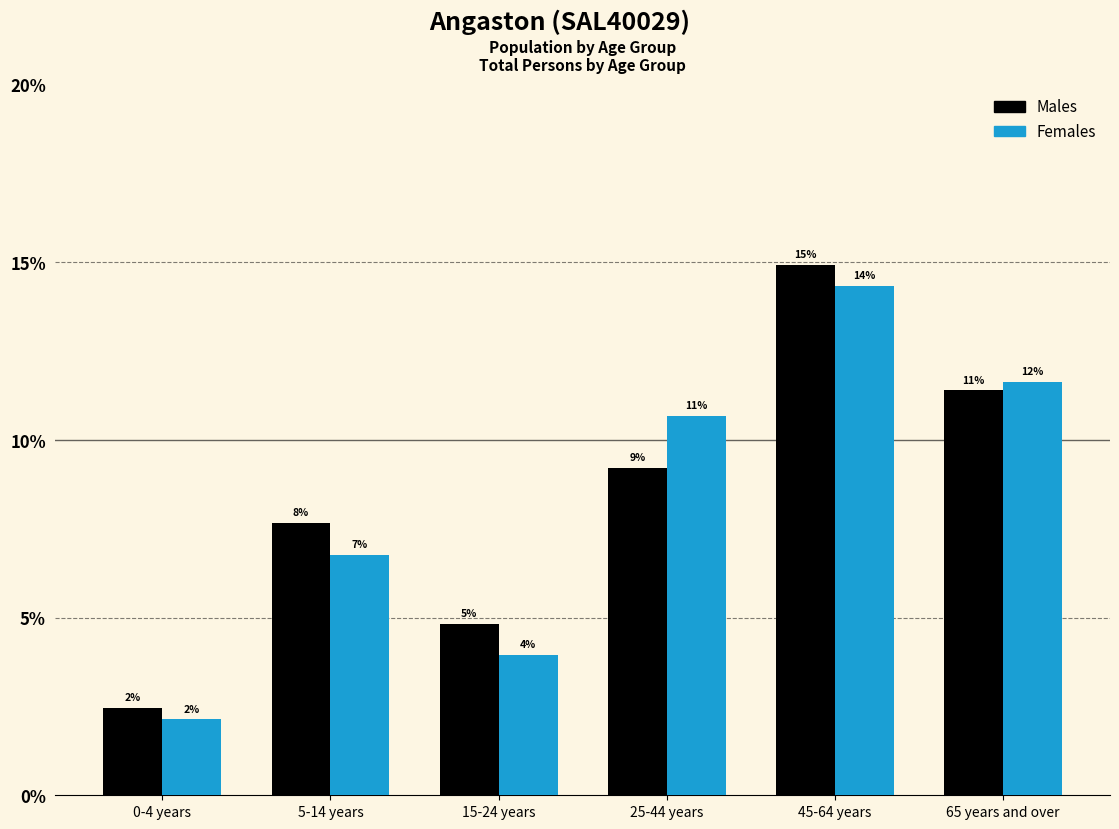

How many bars are there in total?

12